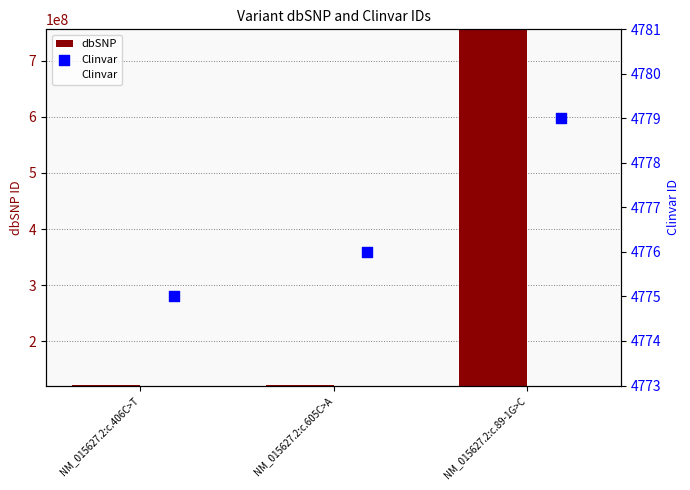

At how many categories does at least one series exceed 211426593?

1